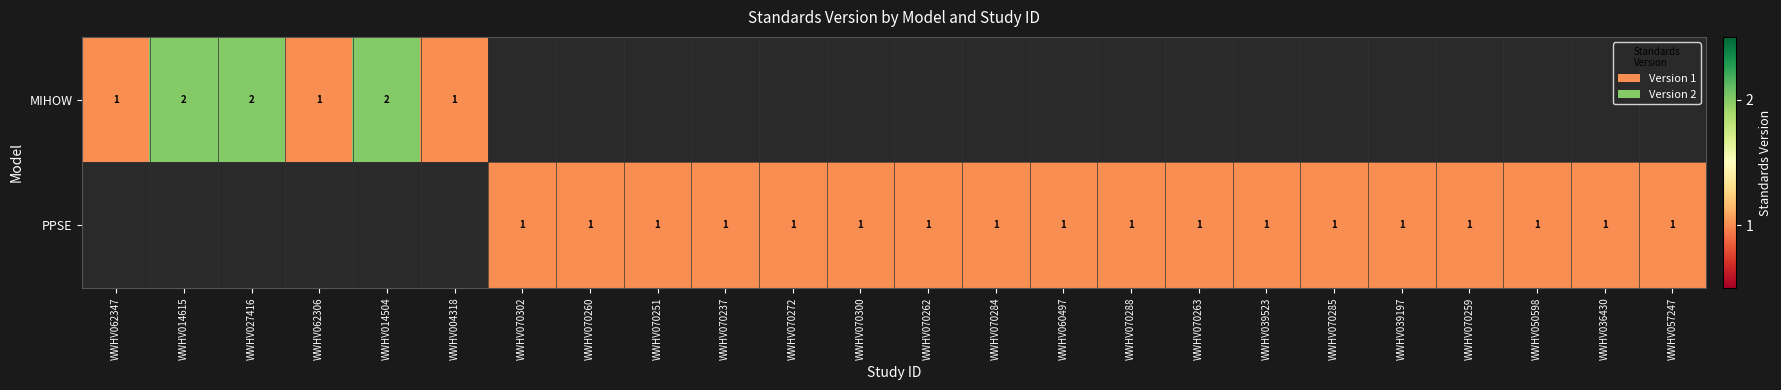

True or false: PPSE has a value of 1 at WWHV039523.

True